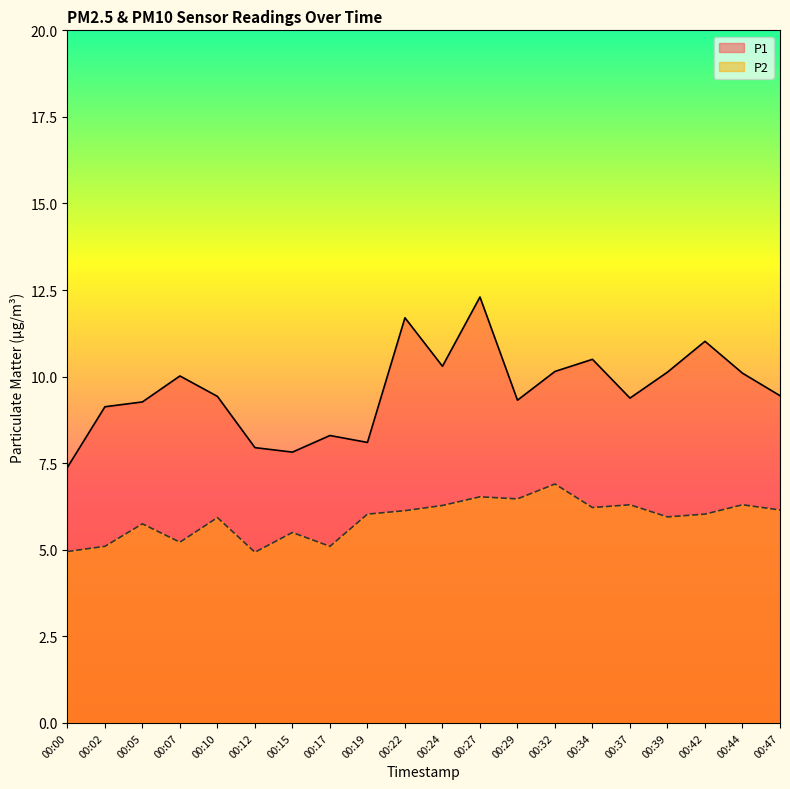

At how many categories does at least one series exceed 9?

15